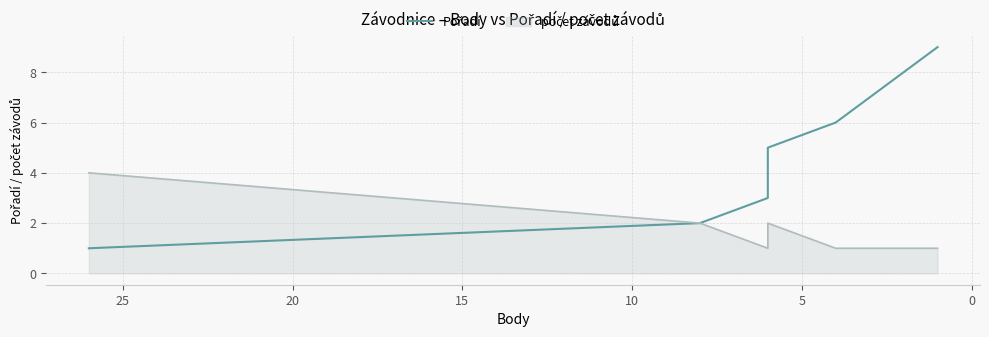

Between 25 and 15, which is larger?

25